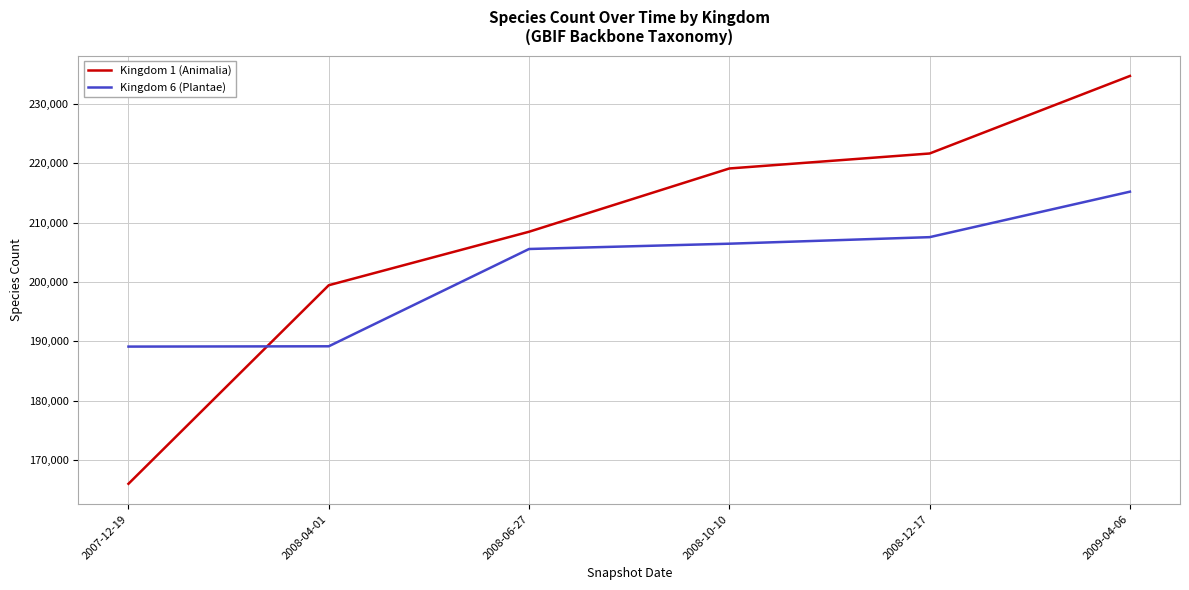

How many intersections are there between Kingdom 6 (Plantae) and Kingdom 1 (Animalia)?

1